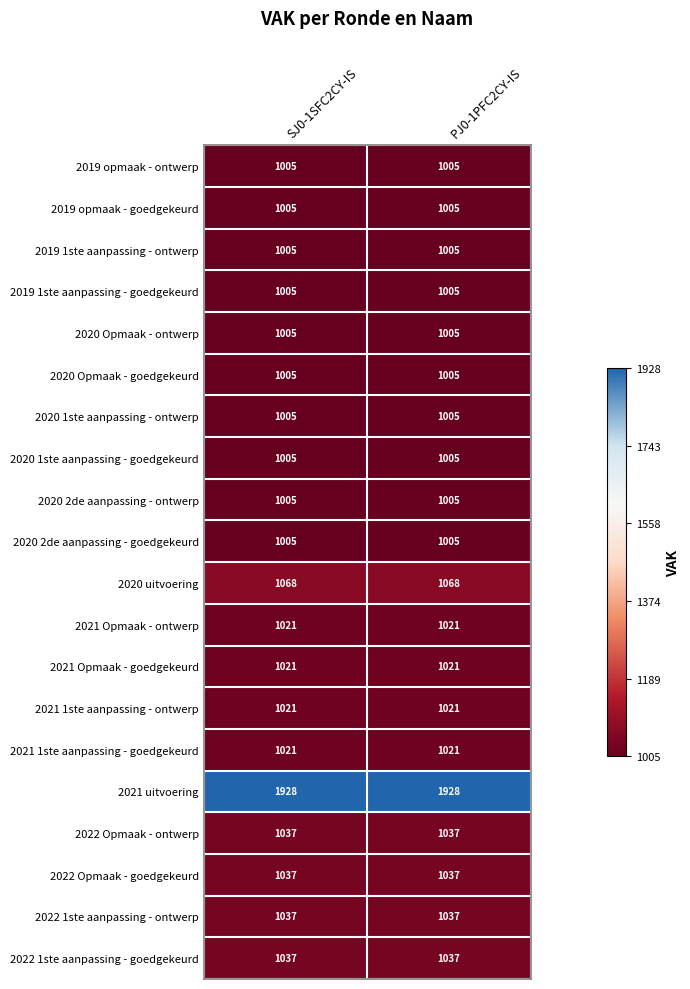

What is the difference between the highest and lowest values at PJ0-1PFC2CY-IS?

923